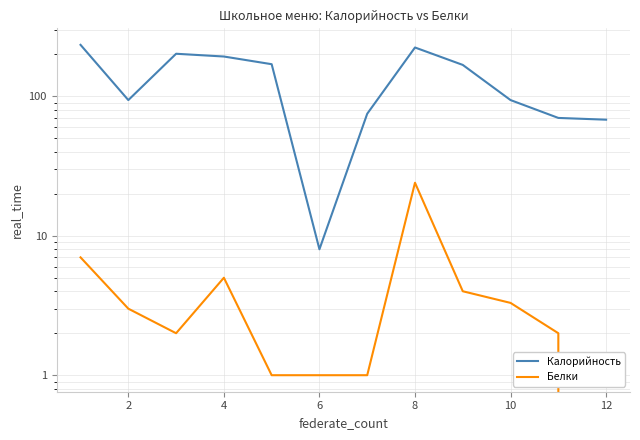

Is it true that Белки equals 1.0 at 12?

True